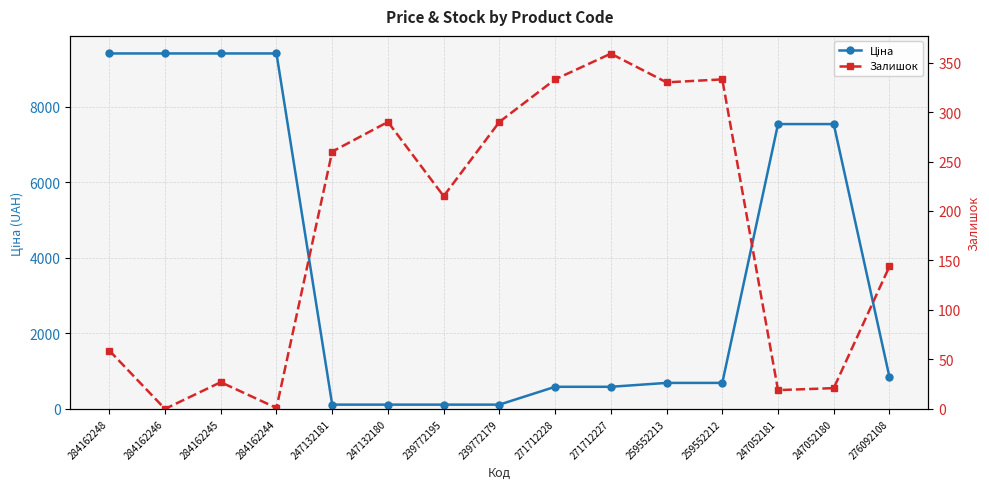

True or false: Ціна has more than 1 interior local peaks.

False